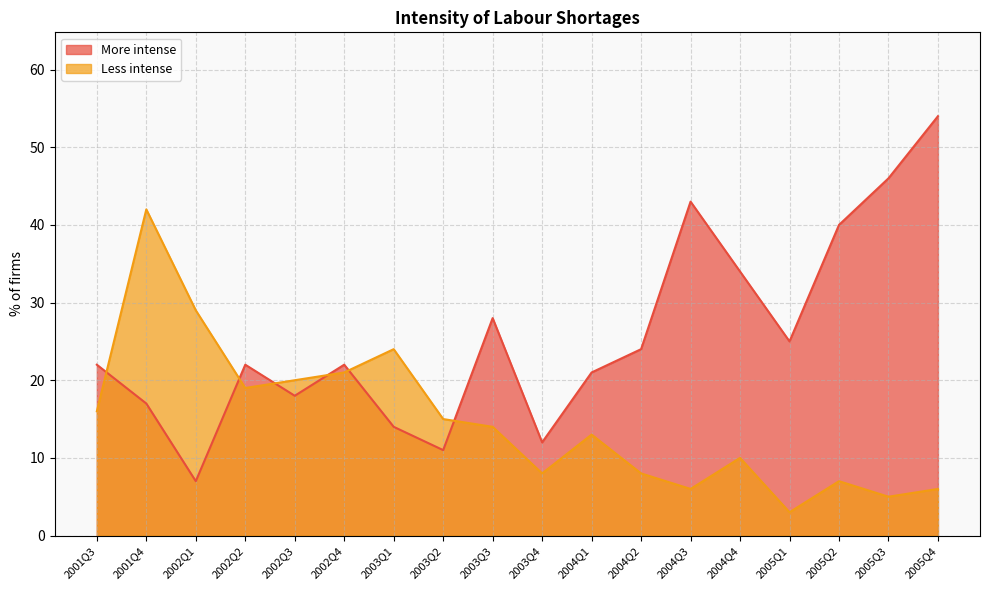

Which category has the lowest value across all series?

2005Q1